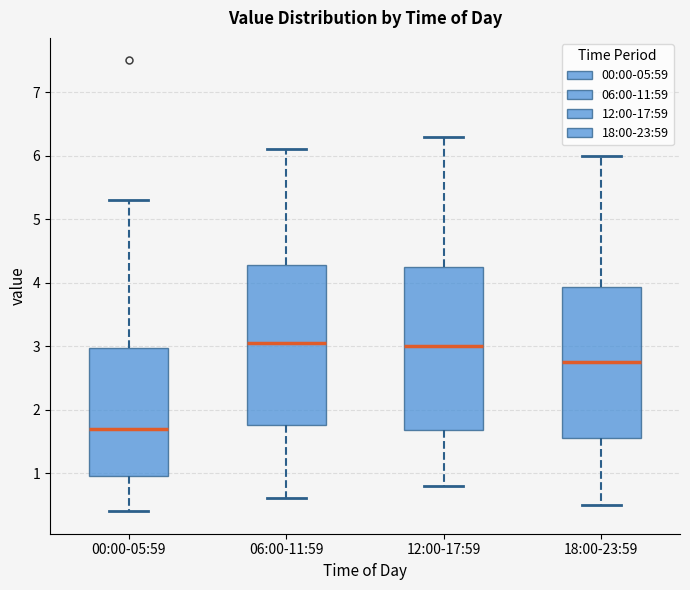

Reading left to right, transcribe this box plot: for each box, give where its median line is, the range the box spans, and where its two whiskers end, as read against the y-axis. The values are not printed on the chart, so give them approximately, as read against the axis.

00:00-05:59: median 1.7, box 1.0 to 3.0, whiskers 0.4 to 5.3
06:00-11:59: median 3.1, box 1.8 to 4.3, whiskers 0.6 to 6.1
12:00-17:59: median 3.0, box 1.7 to 4.3, whiskers 0.8 to 6.3
18:00-23:59: median 2.8, box 1.6 to 3.9, whiskers 0.5 to 6.0